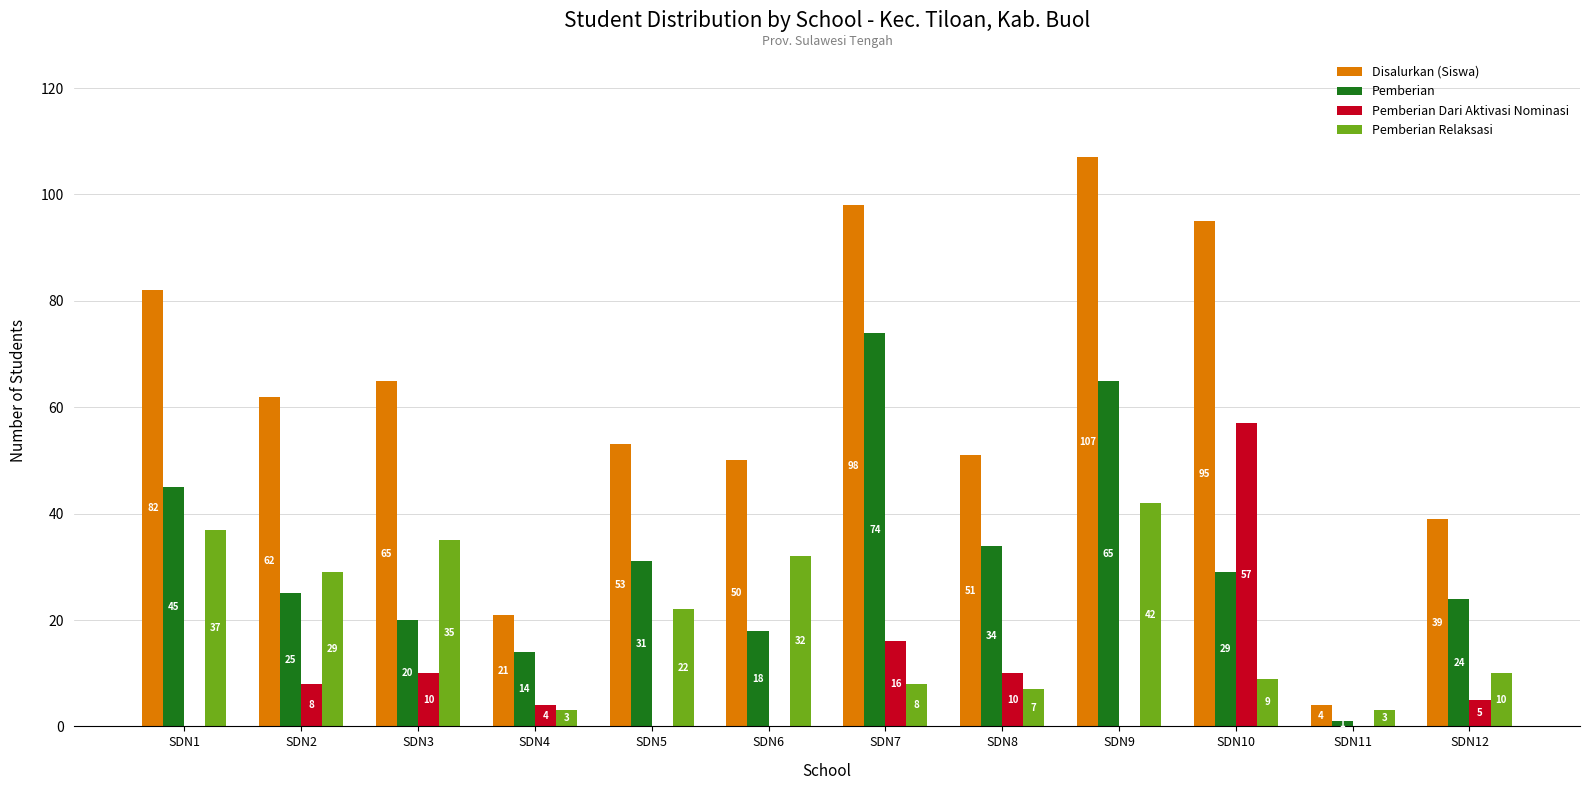

Is it true that Pemberian Relaksasi equals 5 at SDN12?

False